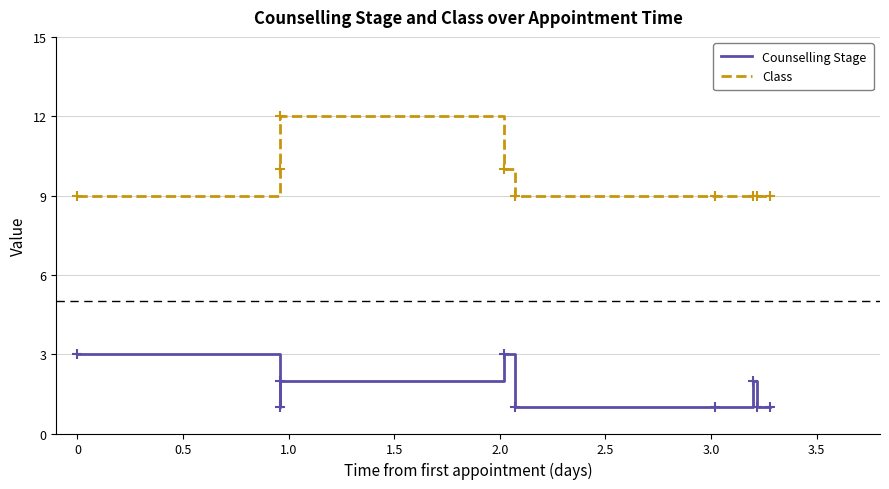

True or false: Counselling Stage and Class intersect in this chart.

False